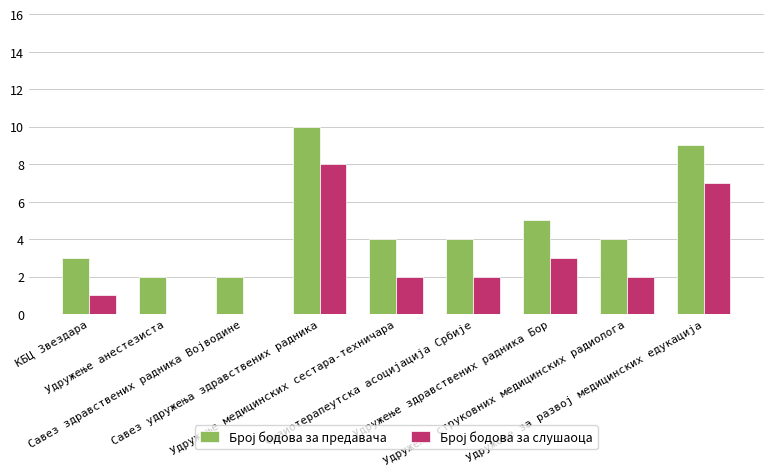

Count the number of categories in the chart.

9